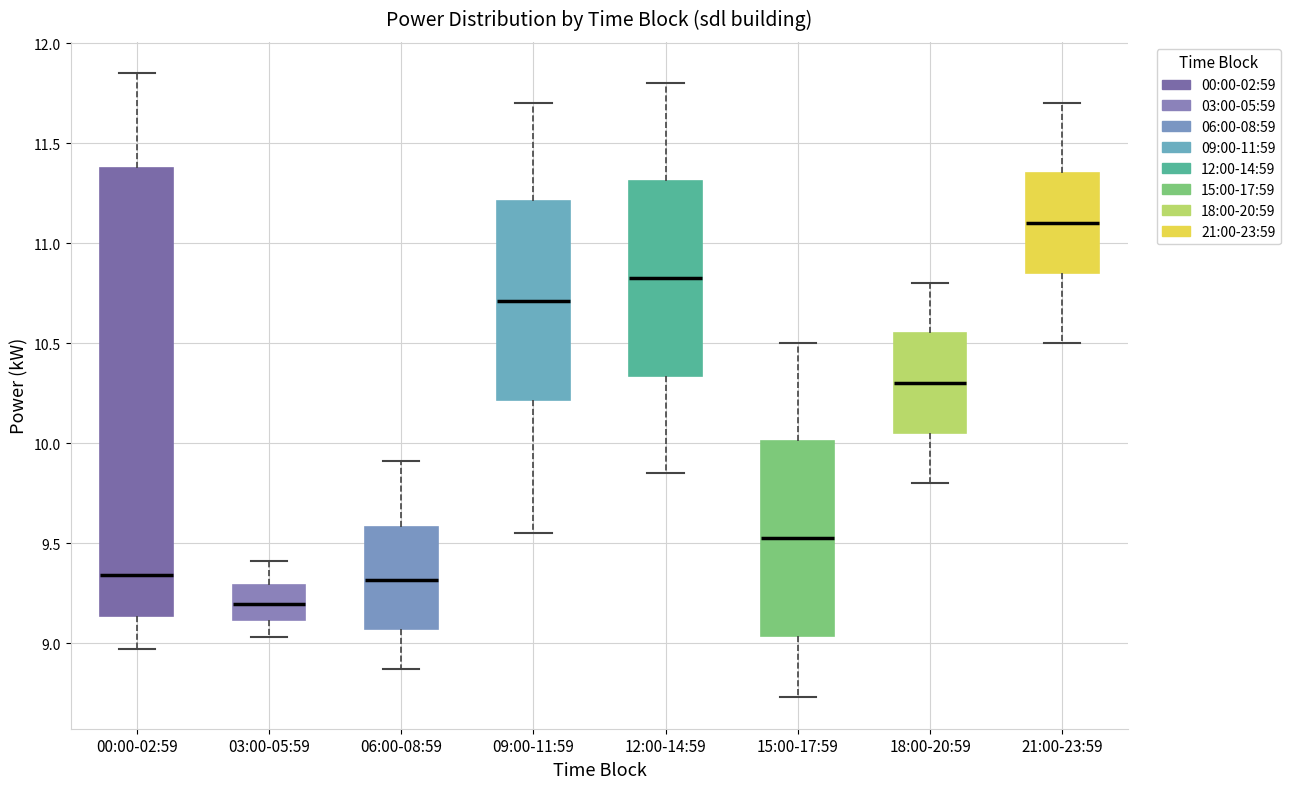

Comparing the boxes themselves (not the whiskers), which one is the tallest?

00:00-02:59